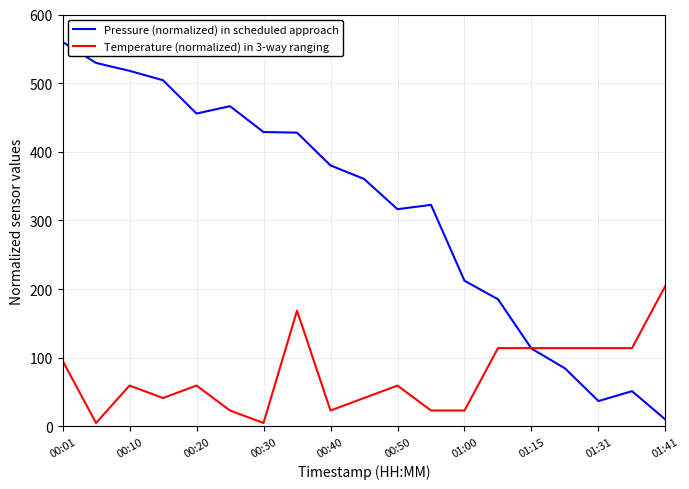

What is the maximum value for Pressure (normalized) in scheduled approach?

560.0